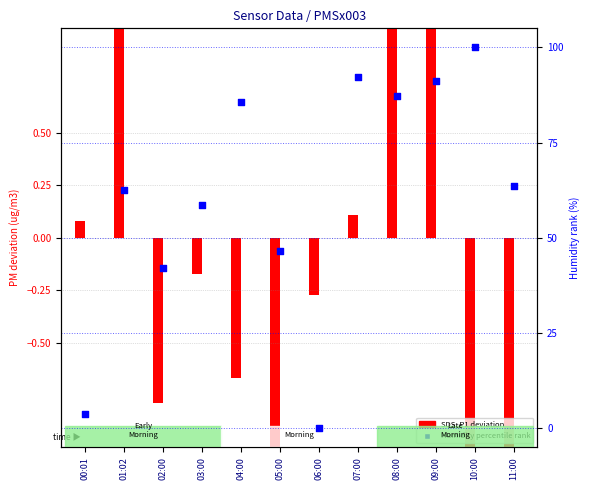

Which has a higher value, 06:00 or 05:00?

05:00